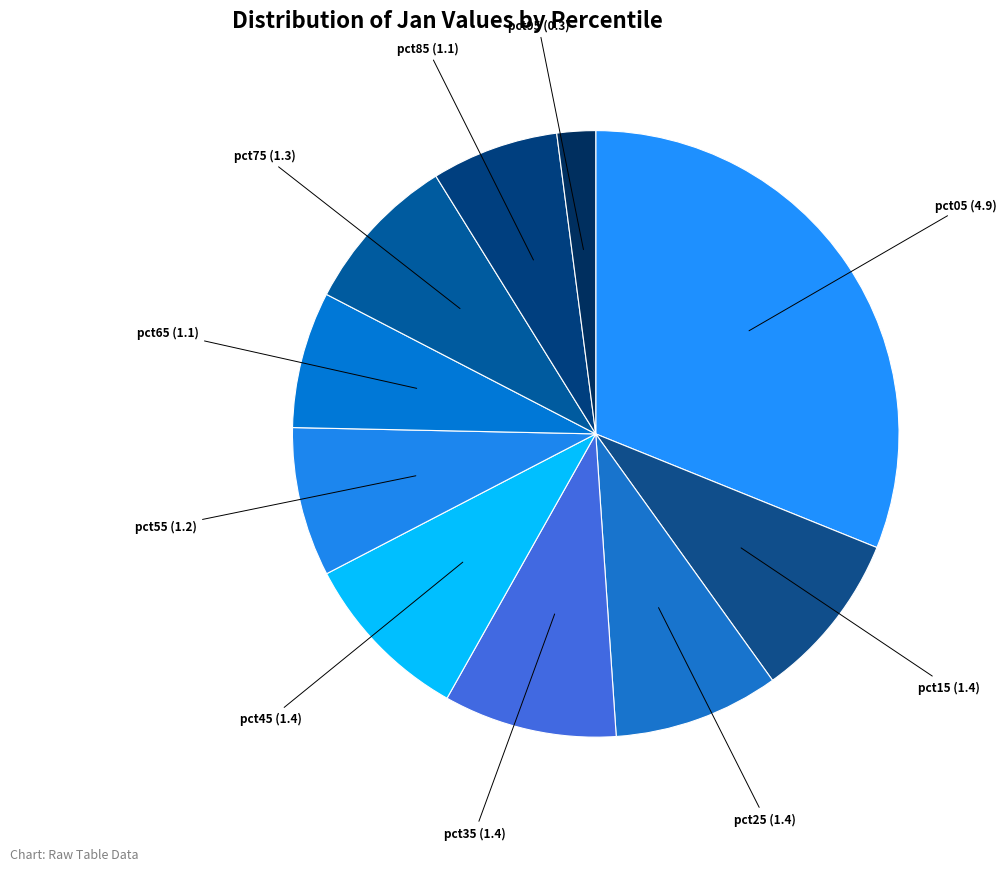

How many segments does this pie chart have?

10